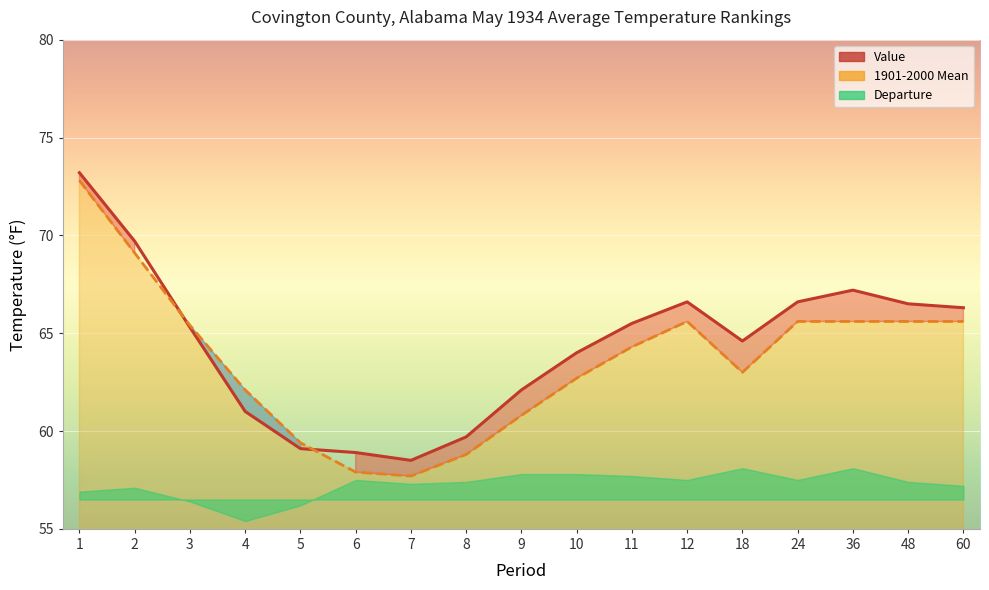

Where is the first local minimum for Value?

7